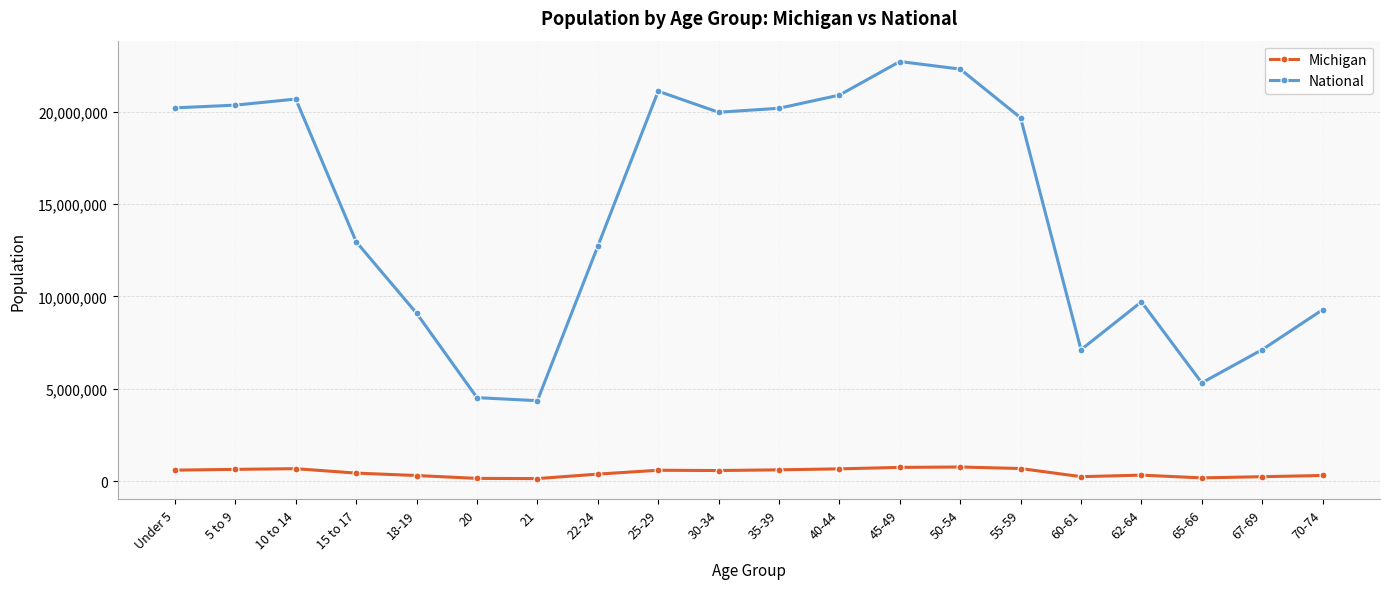

True or false: National and Michigan intersect in this chart.

False